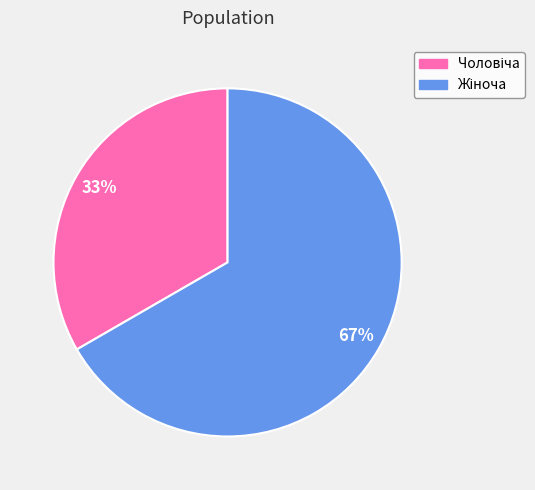

Is there any slice that represents more than half of the pie?

Yes